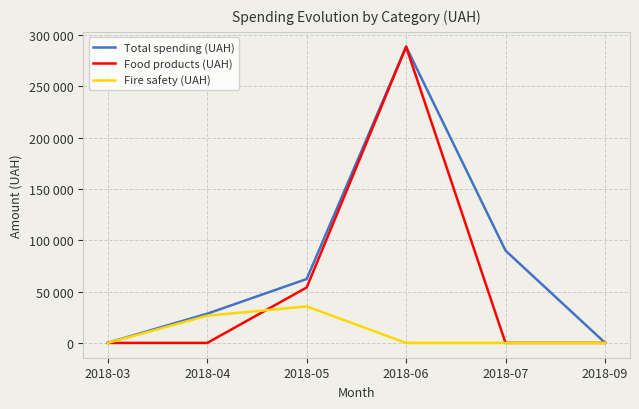

Which has a higher value, 2018-09 or 2018-04?

2018-04